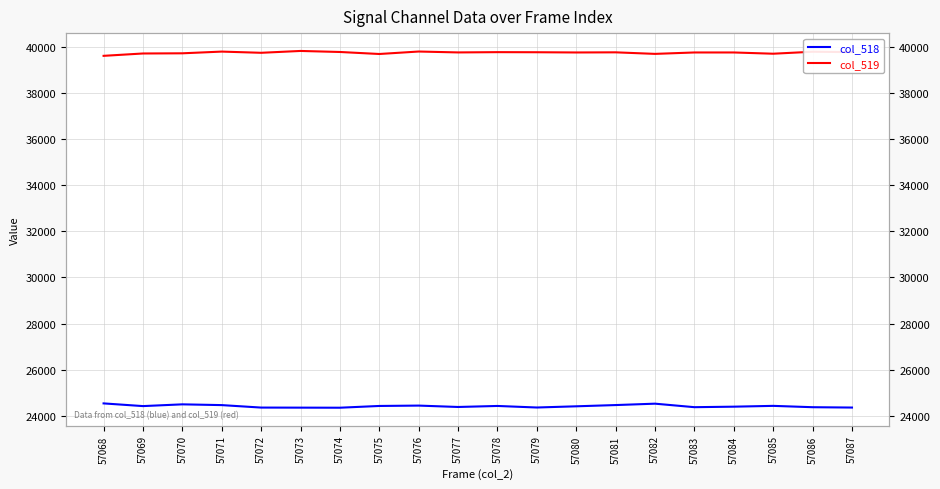

How many interior local valleys does the col_518 series have?

5